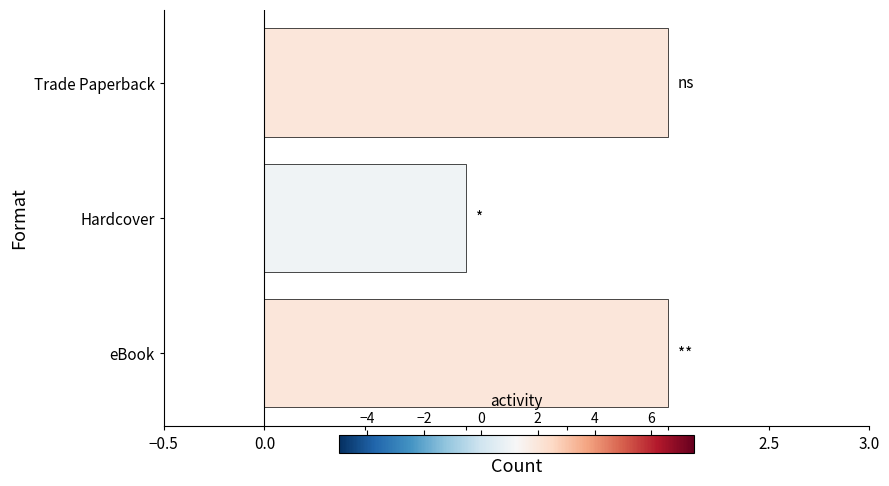

The value at eBook is 2. True or false?

True